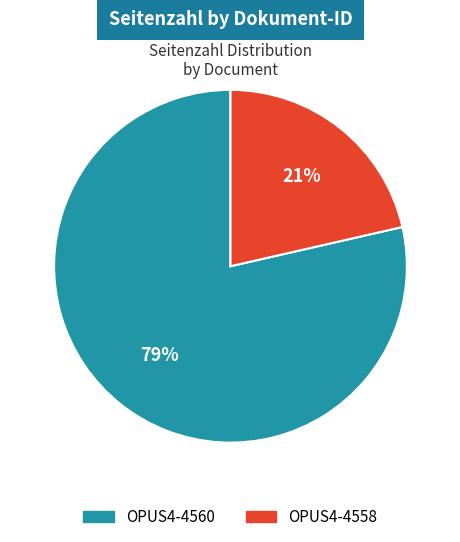

Combined, do OPUS4-4560 and OPUS4-4558 account for over 50%?

Yes